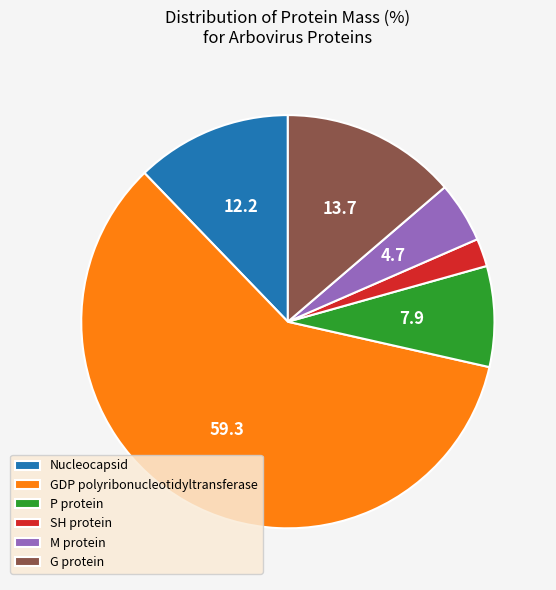

Rank the categories by value from lowest to highest.

SH protein, M protein, P protein, Nucleocapsid, G protein, GDP polyribonucleotidyltransferase